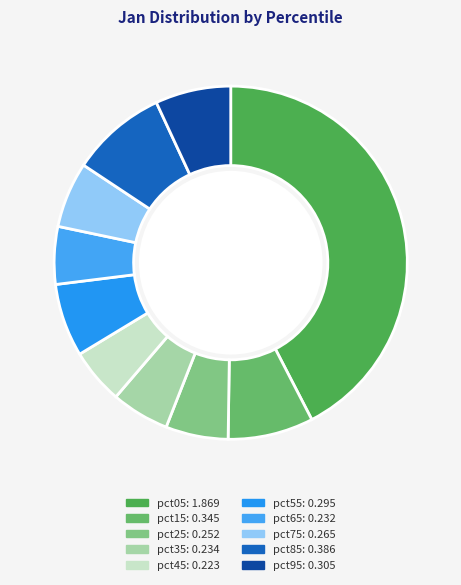

How many segments does this pie chart have?

10